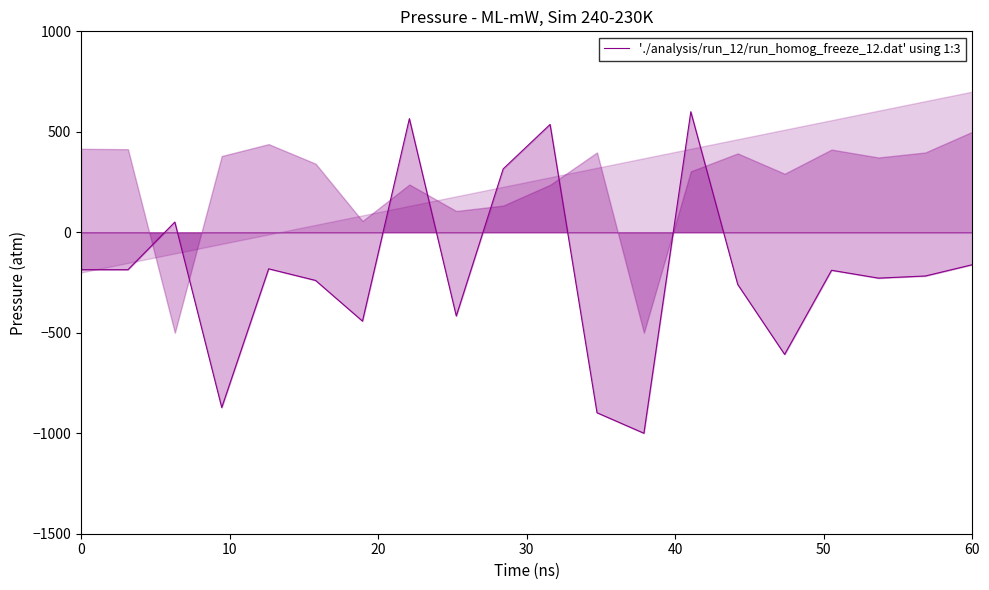

How many interior local valleys (lower than both neighbors) does the data have?

7